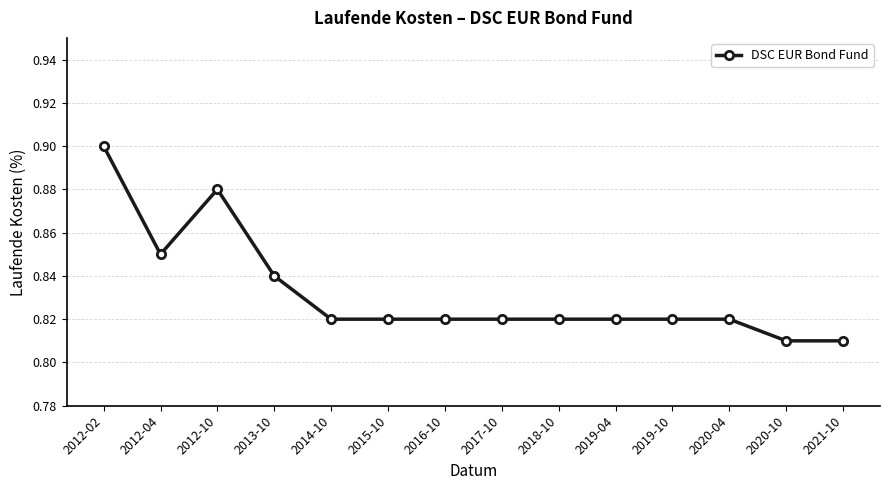

True or false: the data shows 1.1 at 2021-10.

False